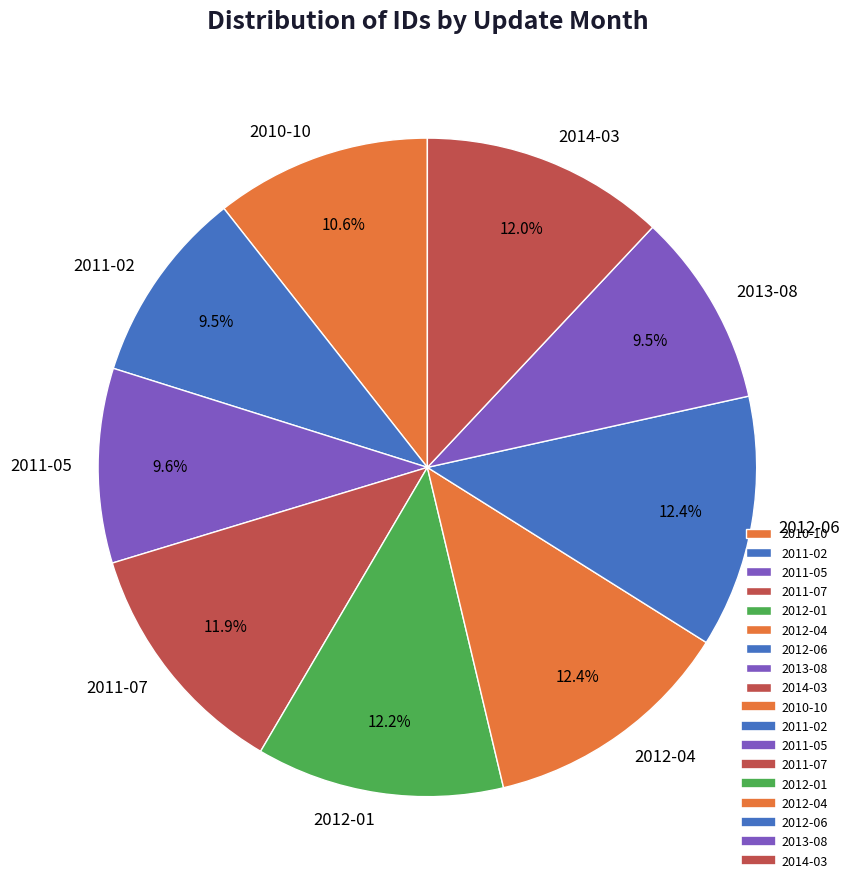

Does any single category account for the majority?

No